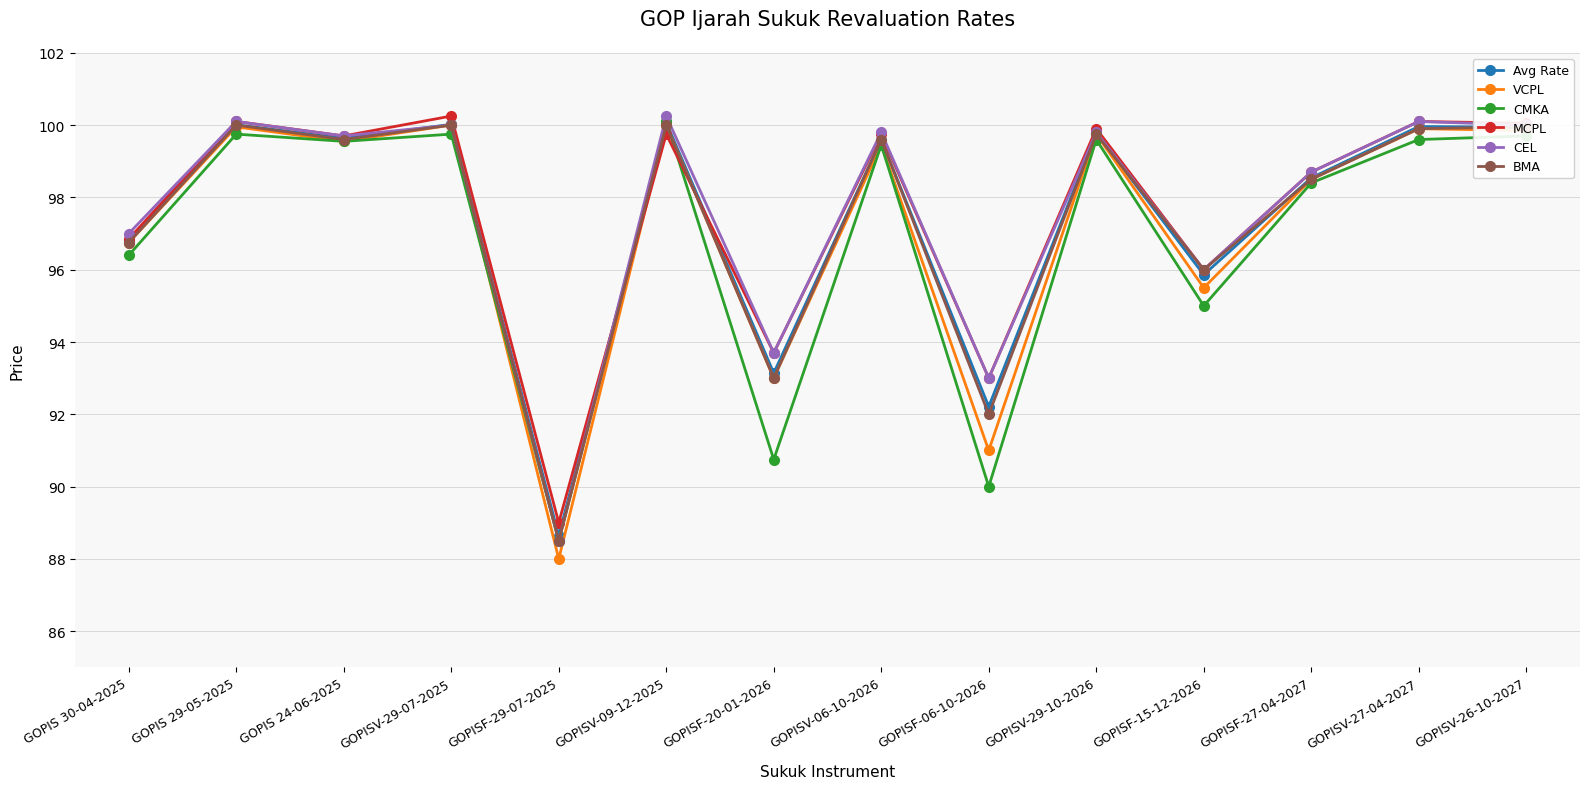

How many values in the BMA series exceed 99?

8